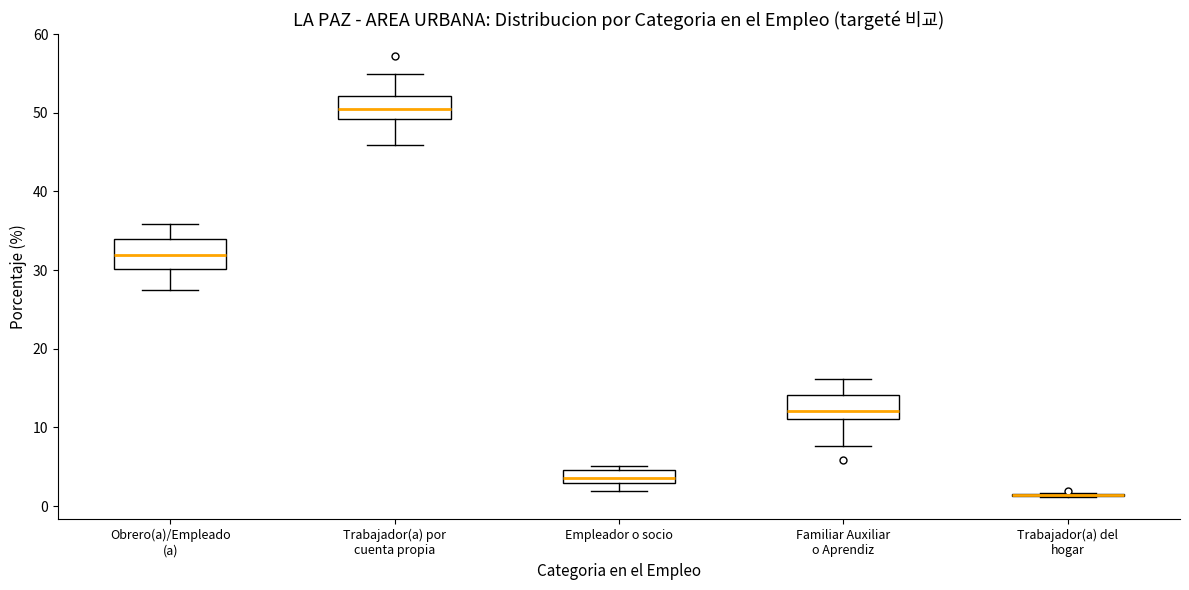

Reading left to right, transcribe this box plot: for each box, give where its median line is, the range the box spans, and where its two whiskers end, as read against the y-axis. The values are not printed on the chart, so give them approximately, as read against the axis.

Obrero(a)/Empleado (a): median 32, box 30 to 34, whiskers 27 to 36
Trabajador(a) por cuenta propia: median 50, box 49 to 52, whiskers 46 to 55
Empleador o socio: median 4, box 3 to 5, whiskers 2 to 5 (just above the box's upper edge)
Familiar Auxiliar o Aprendiz: median 12, box 11 to 14, whiskers 8 to 16
Trabajador(a) del hogar: box collapsed to a line at 1, whiskers 1 to 2